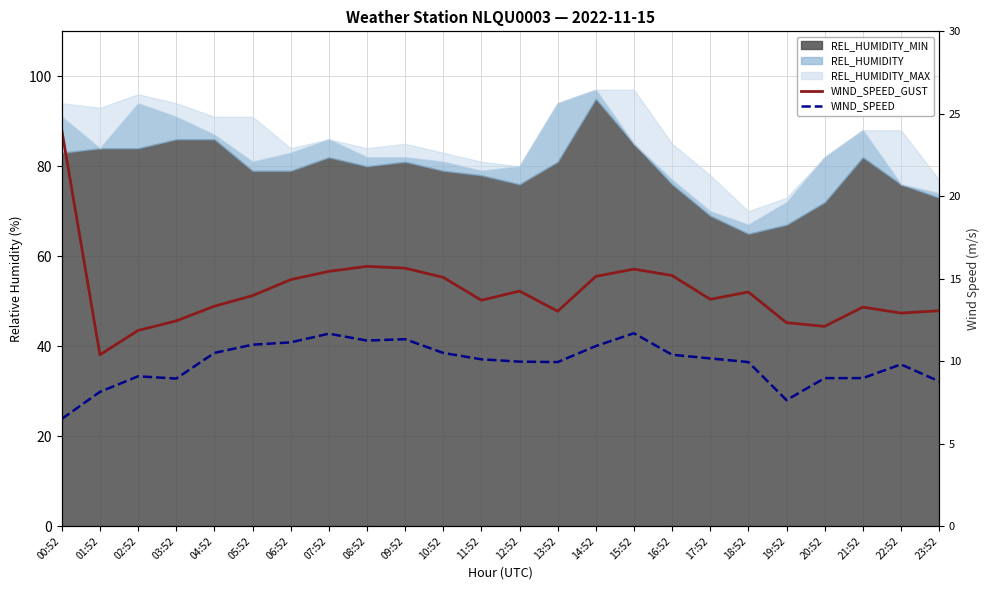

True or false: WIND_SPEED has more than 2 points higher than both neighbors.

True